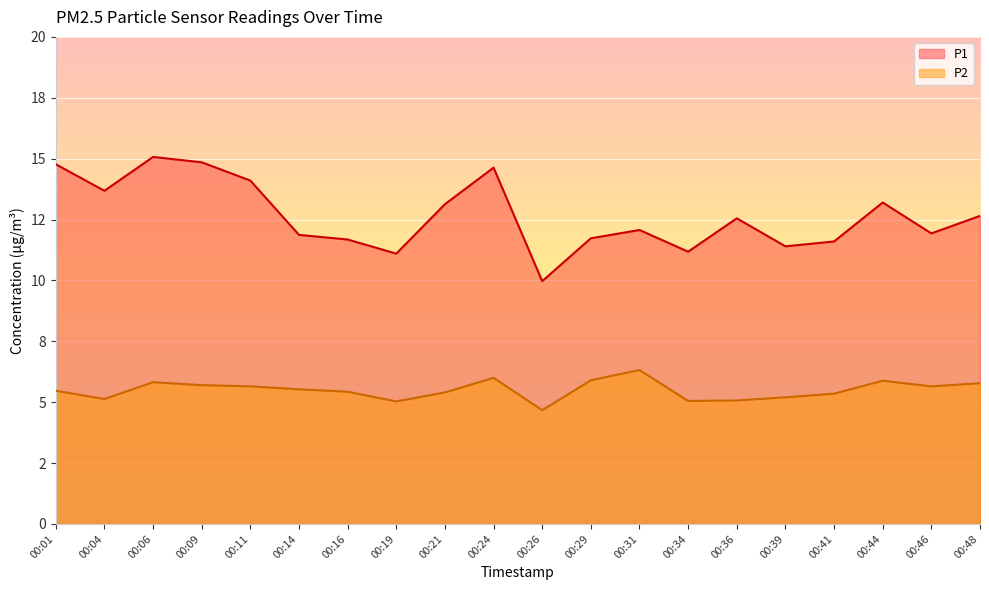

Where is the first local maximum for P2?

00:06